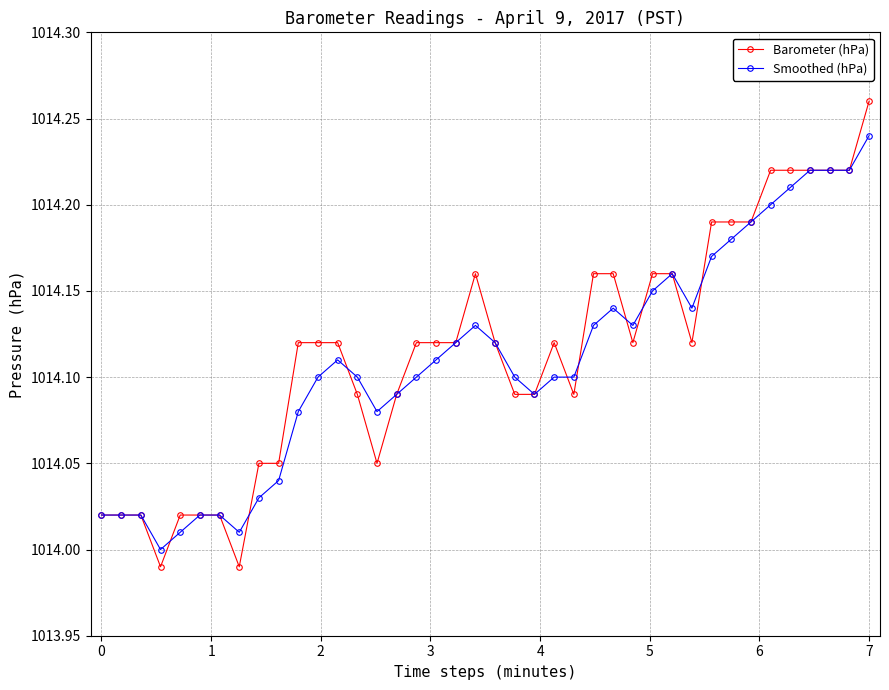

True or false: Smoothed (hPa) has more than 0 interior local peaks.

True